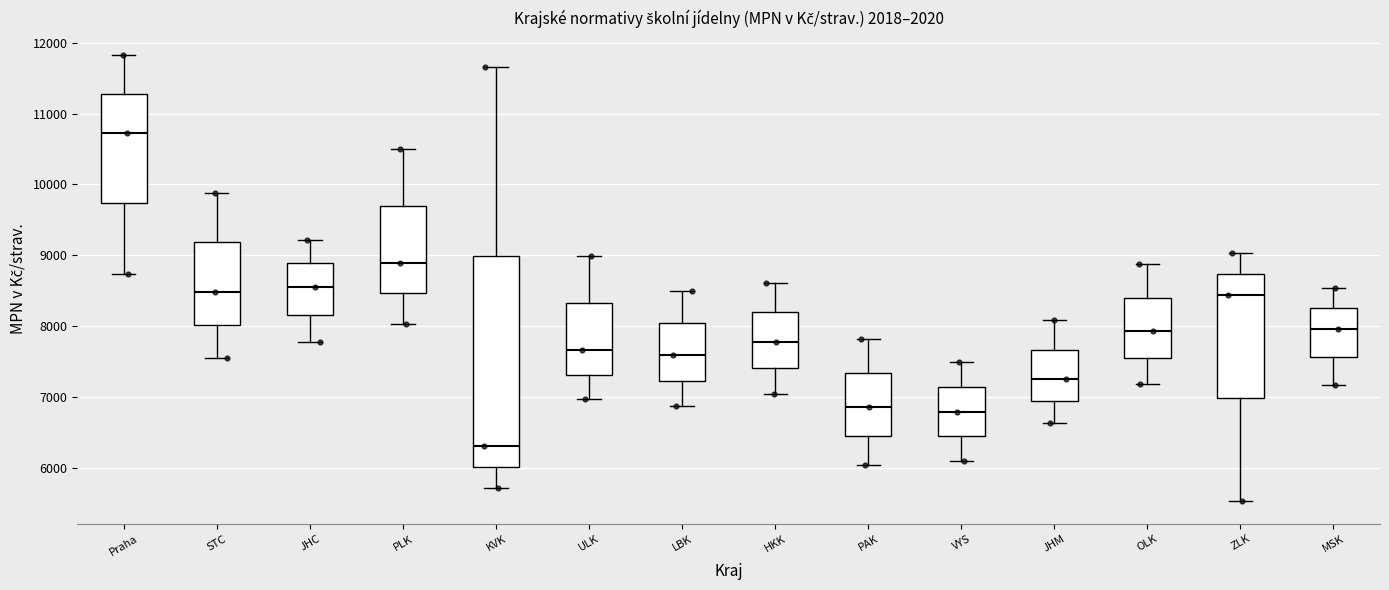

Reading left to right, read every box against the y-axis: the position of its median line, the range the box covers, and the ends of its whiskers. The values are not printed on the chart, so give them approximately, as read against the axis.

Praha: median 10700, box 9700 to 11300, whiskers 8700 to 11800
STC: median 8500, box 8000 to 9200, whiskers 7600 to 9900
JHC: median 8600, box 8200 to 8900, whiskers 7800 to 9200
PLK: median 8900, box 8500 to 9700, whiskers 8000 to 10500
KVK: median 6300, box 6000 to 9000, whiskers 5700 to 11700
ULK: median 7700, box 7300 to 8300, whiskers 7000 to 9000
LBK: median 7600, box 7200 to 8000, whiskers 6900 to 8500
HKK: median 7800, box 7400 to 8200, whiskers 7000 to 8600
PAK: median 6900, box 6500 to 7300, whiskers 6000 to 7800
VYS: median 6800, box 6400 to 7100, whiskers 6100 to 7500
JHM: median 7300, box 6900 to 7700, whiskers 6600 to 8100
OLK: median 7900, box 7600 to 8400, whiskers 7200 to 8900
ZLK: median 8400, box 7000 to 8700, whiskers 5500 to 9000
MSK: median 8000, box 7600 to 8300, whiskers 7200 to 8500